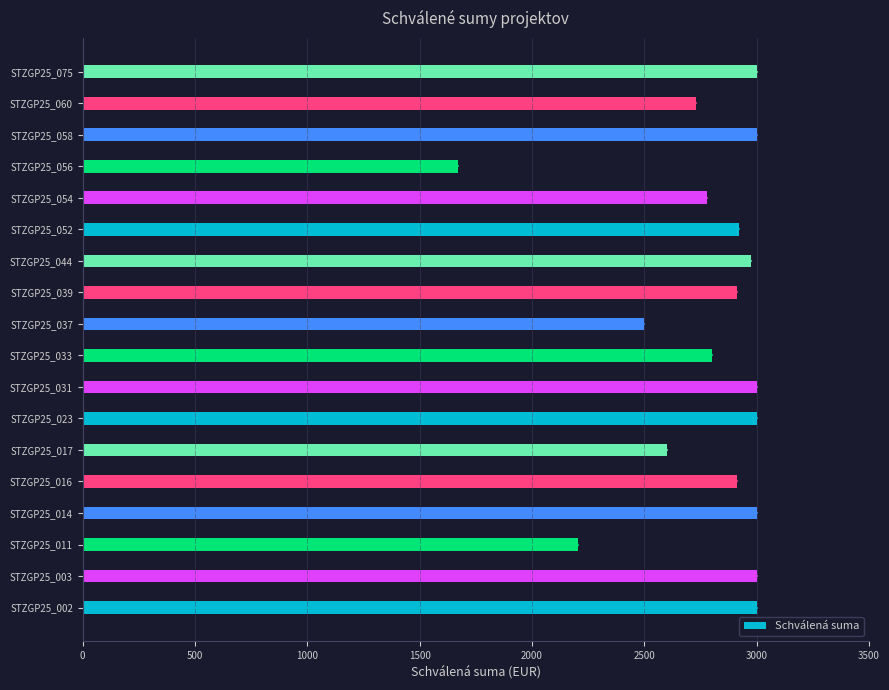

What is the smallest value displayed?

1669.1